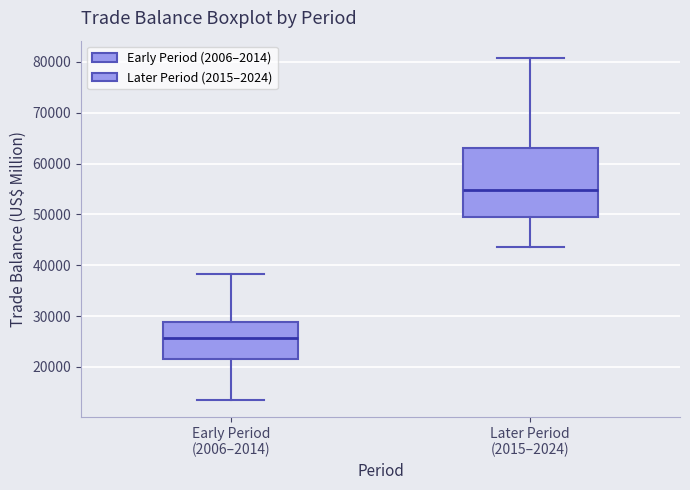

Where is the lower edge of the box for Later Period (2015–2024) on the y-axis? The values are not printed on the chart, so give them approximately, as read against the axis.

49000